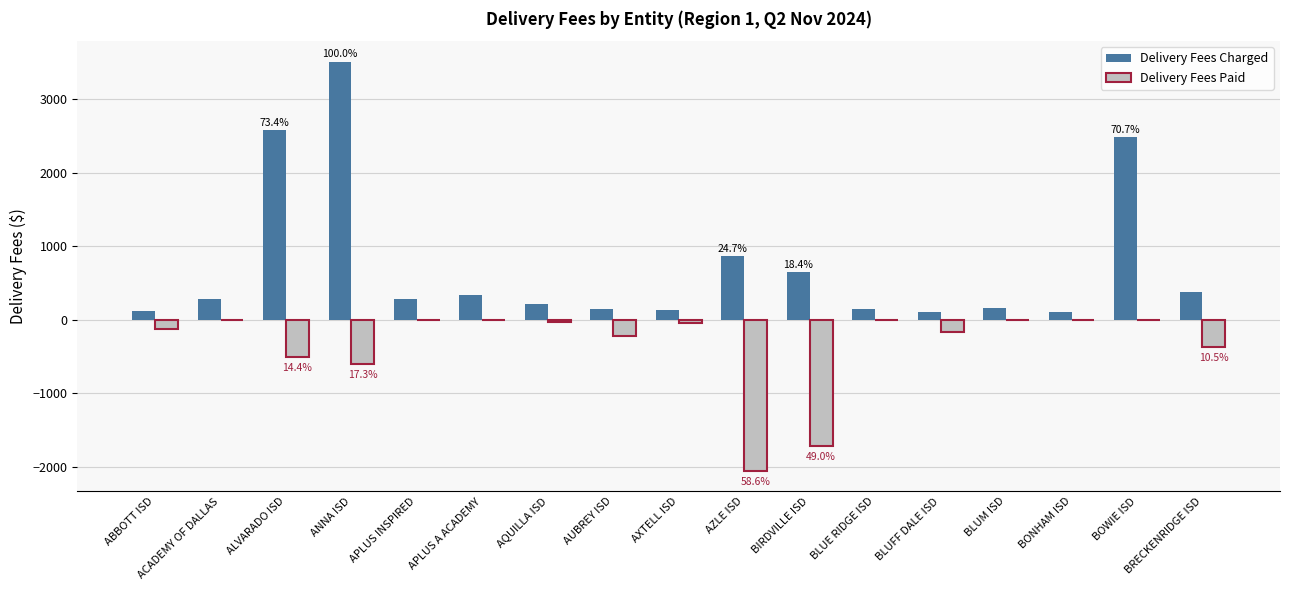

True or false: Delivery Fees Paid has a value of -701.3 at BIRDVILLE ISD.

False